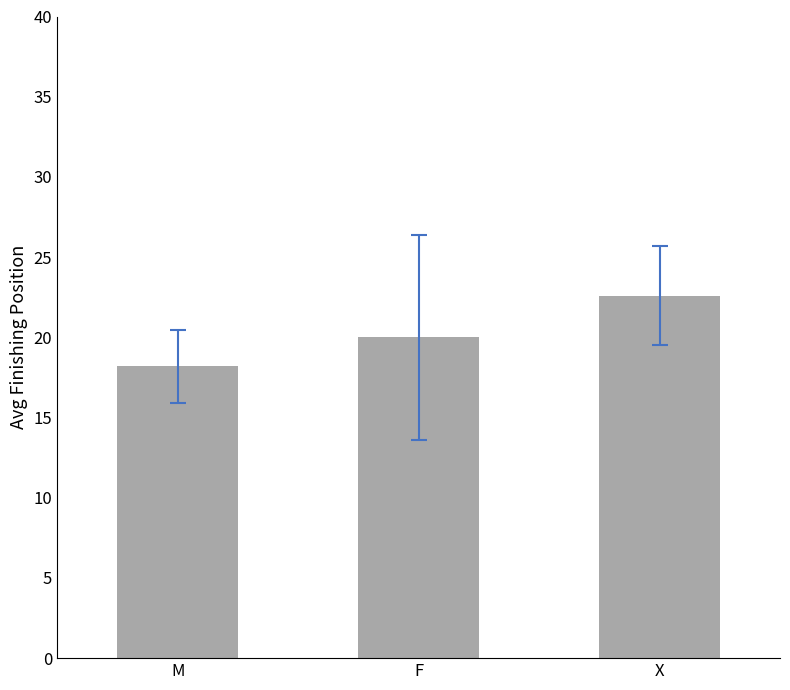

Which category has the highest value across all series?

X